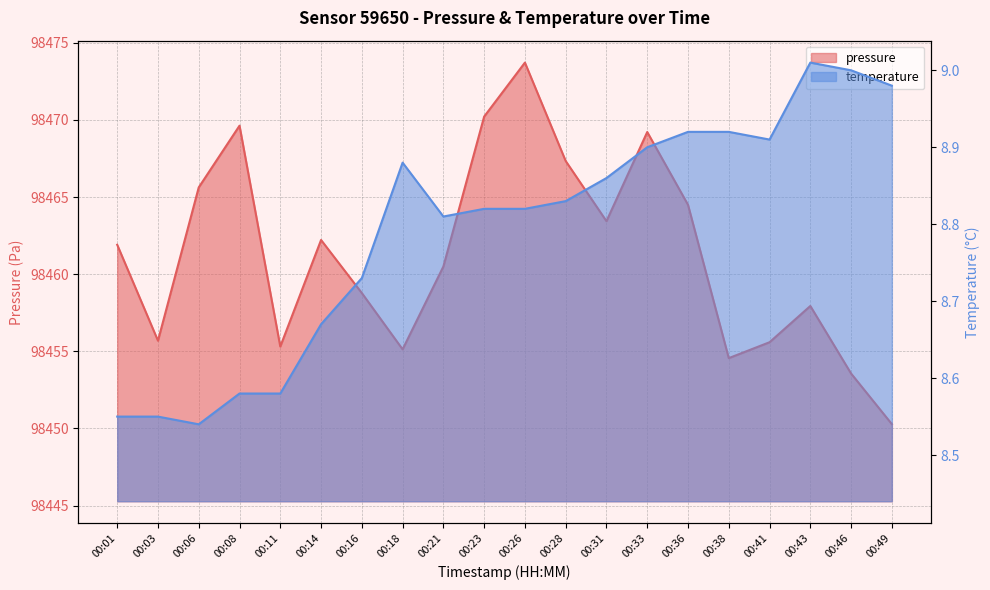

Where is the first local minimum for temperature?

00:06